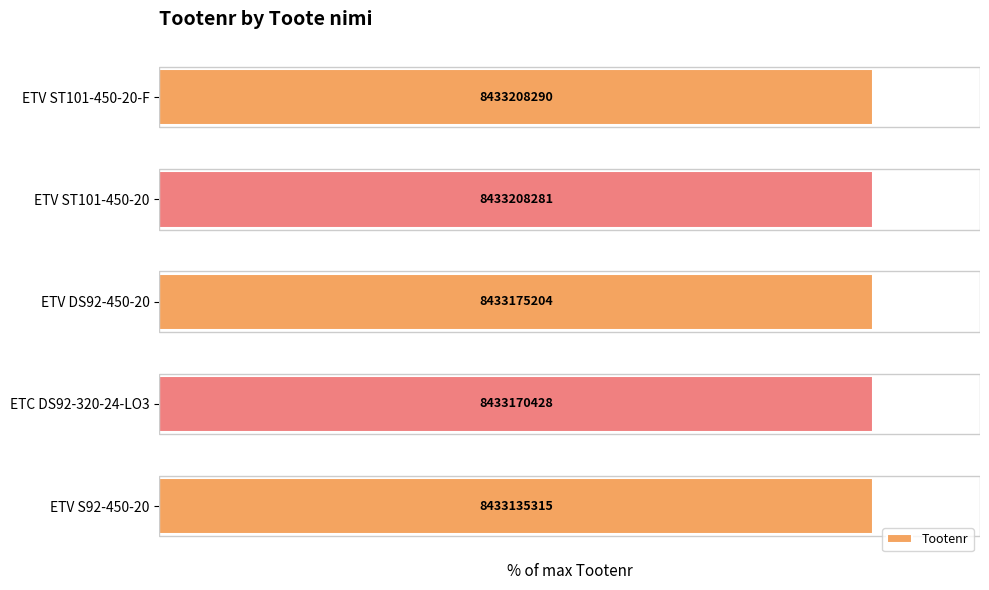

How many bars are there in total?

5